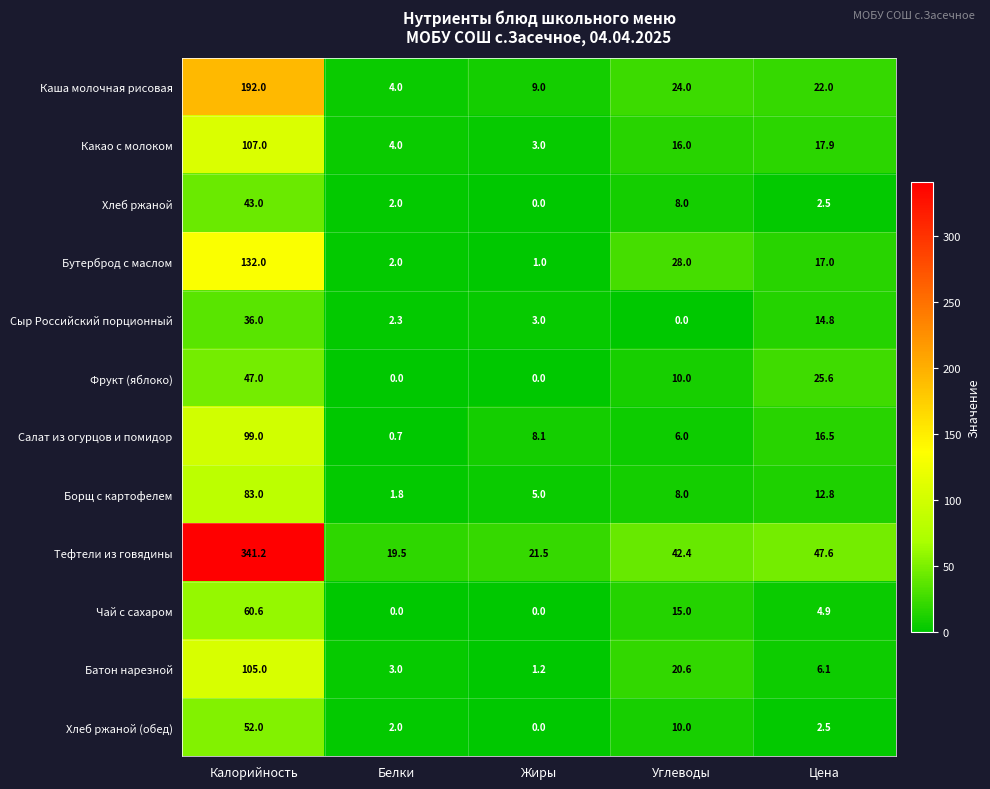

Where does the Чай с сахаром series first go above 4?

Калорийность